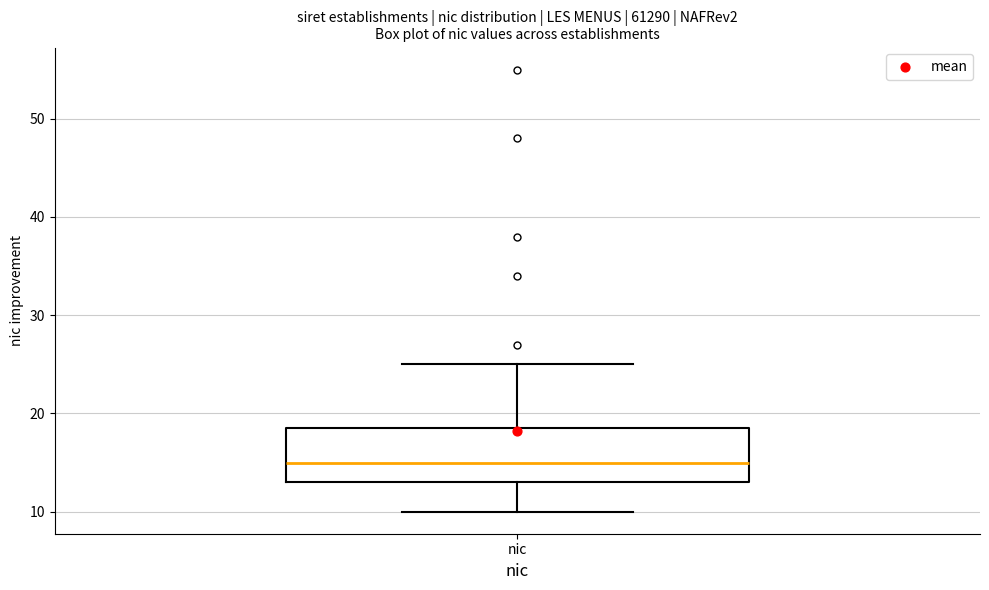

Where does the median line of the box for nic sit on the y-axis? The values are not printed on the chart, so give them approximately, as read against the axis.

15